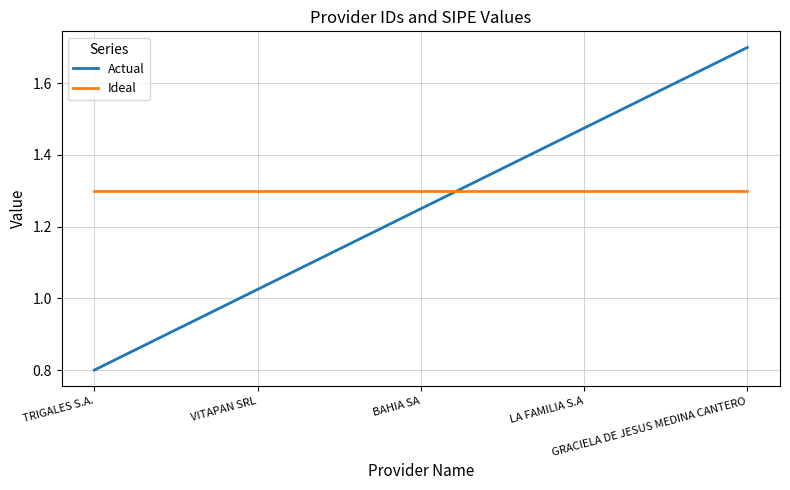

Which series has the widest spread of values?

Actual